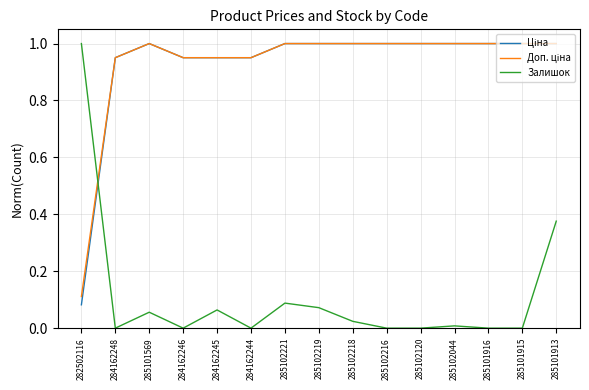

What position from the right is 285102221?

9